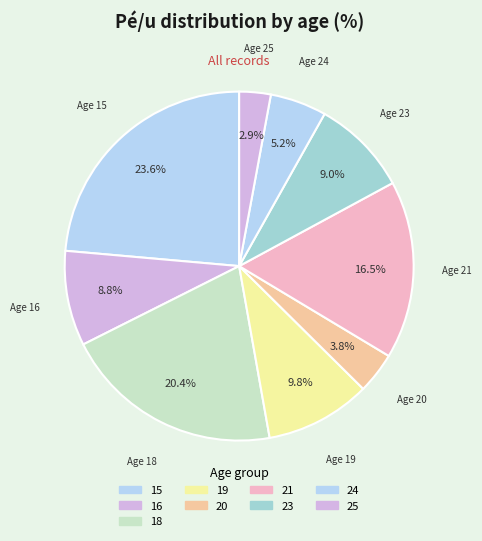

Which has a higher value, Age 18 or Age 20?

Age 18